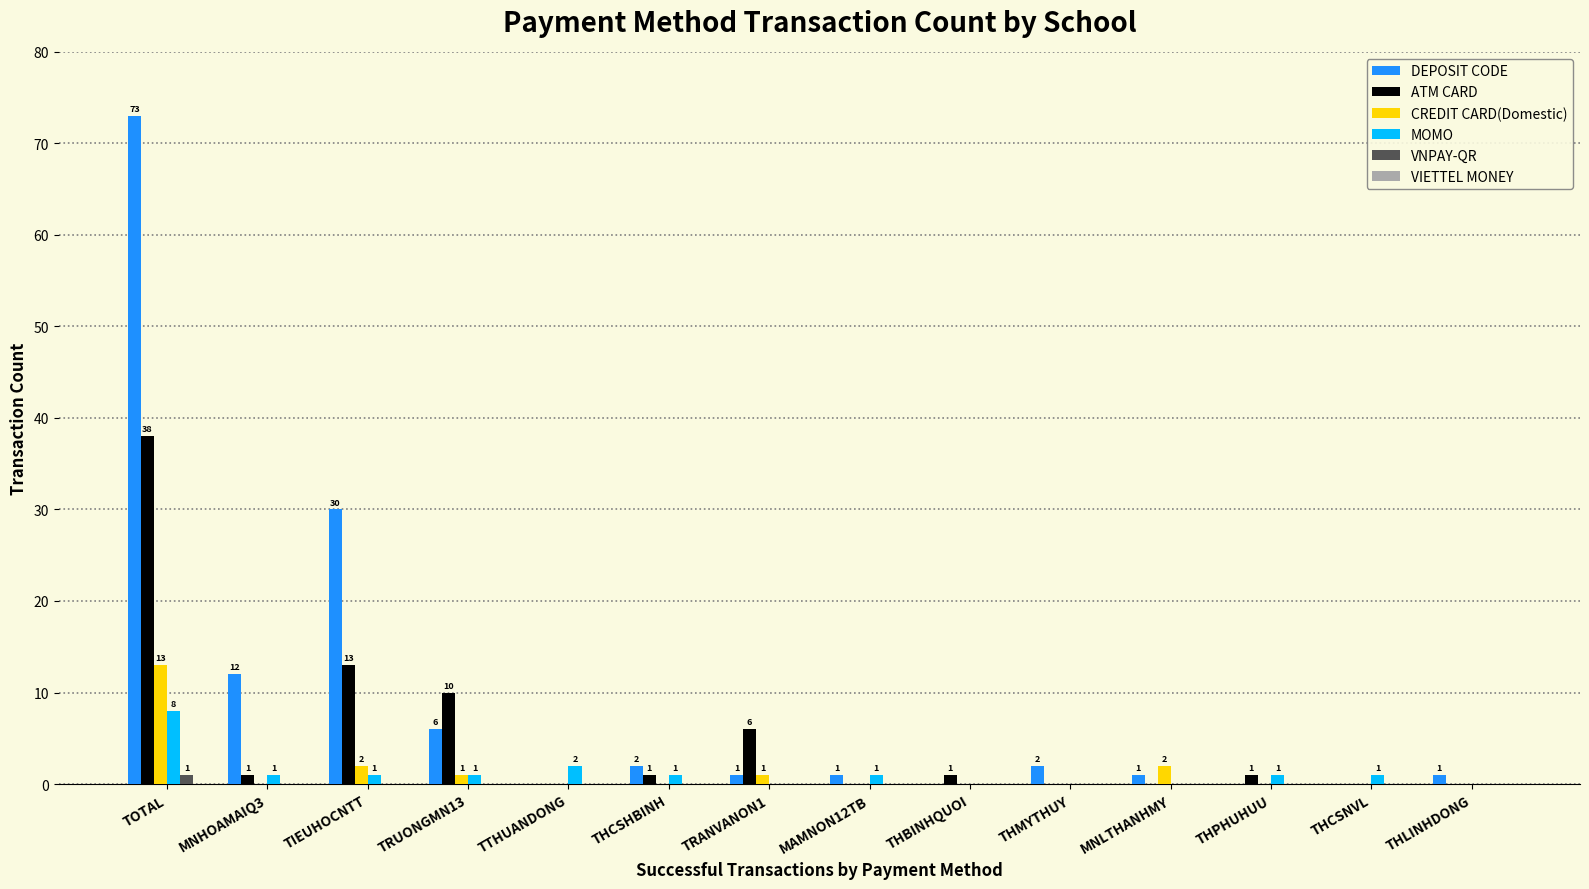

Between TIEUHOCNTT and THCSNVL, which series saw the biggest shift?

DEPOSIT CODE